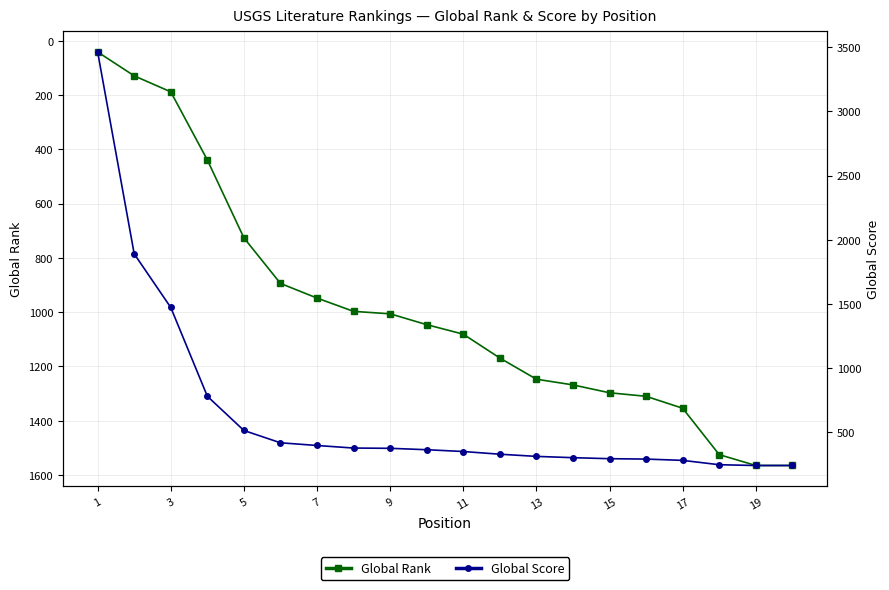

How many categories are shown in the chart?

20